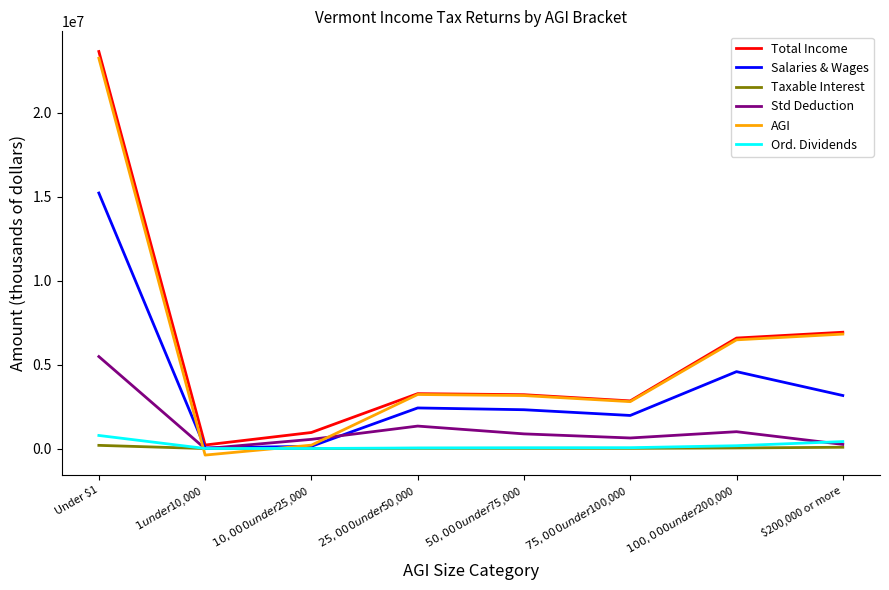

Which series has the largest range (max minus min)?

AGI